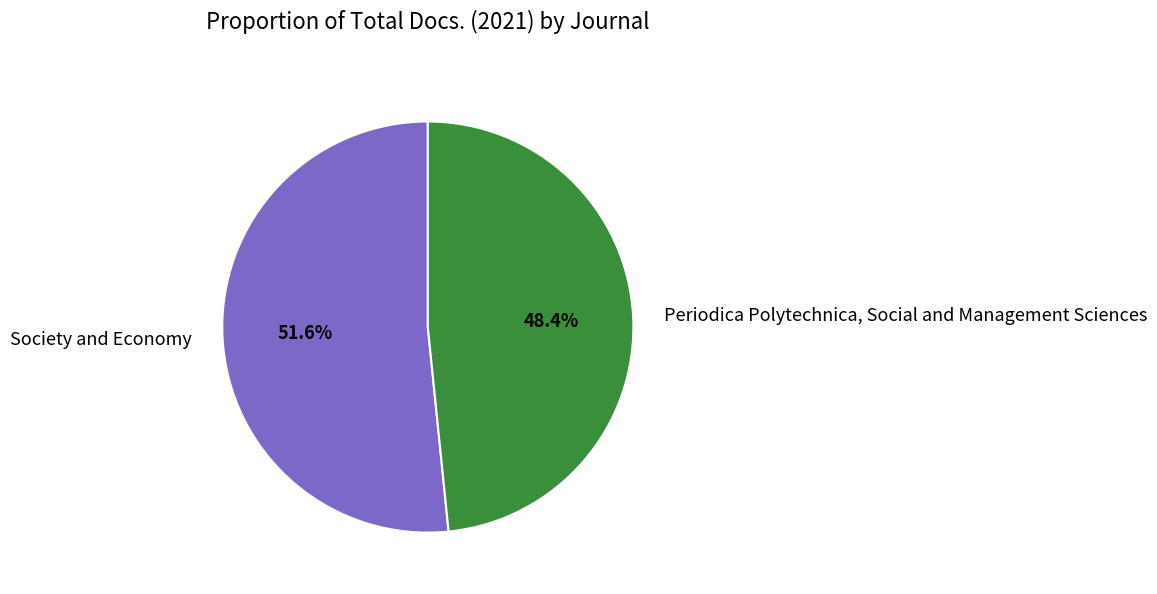

Which has a higher value, Society and Economy or Periodica Polytechnica, Social and Management Sciences?

Society and Economy